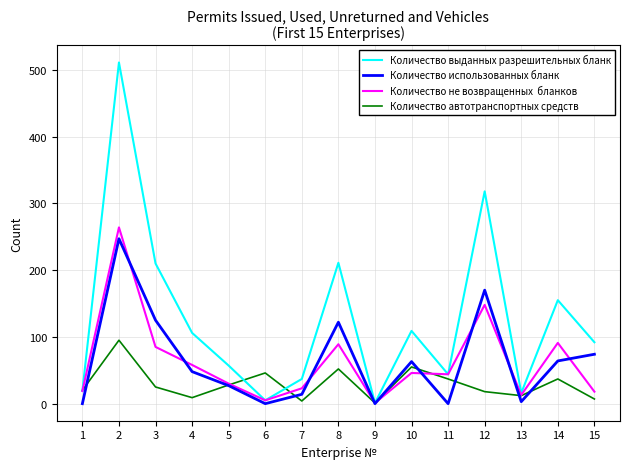

What is the maximum value shown in the chart?

511